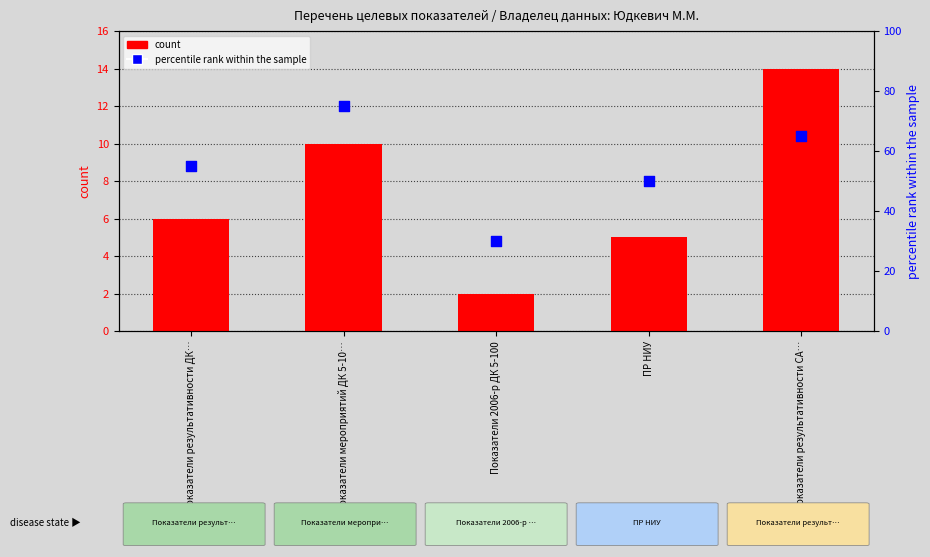

What is the total value across all series at ПР НИУ?

55